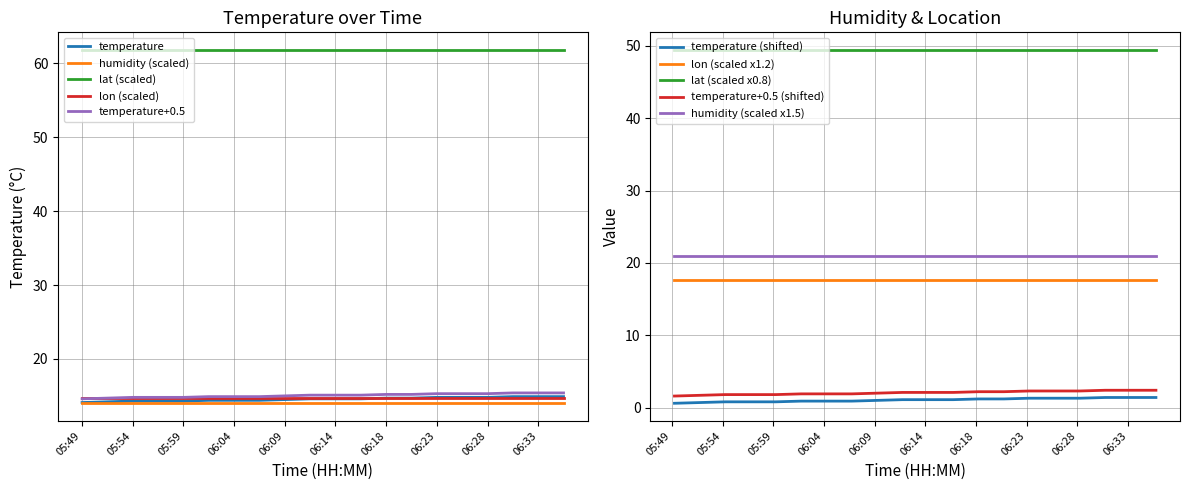

How many lines are shown in the chart?

5